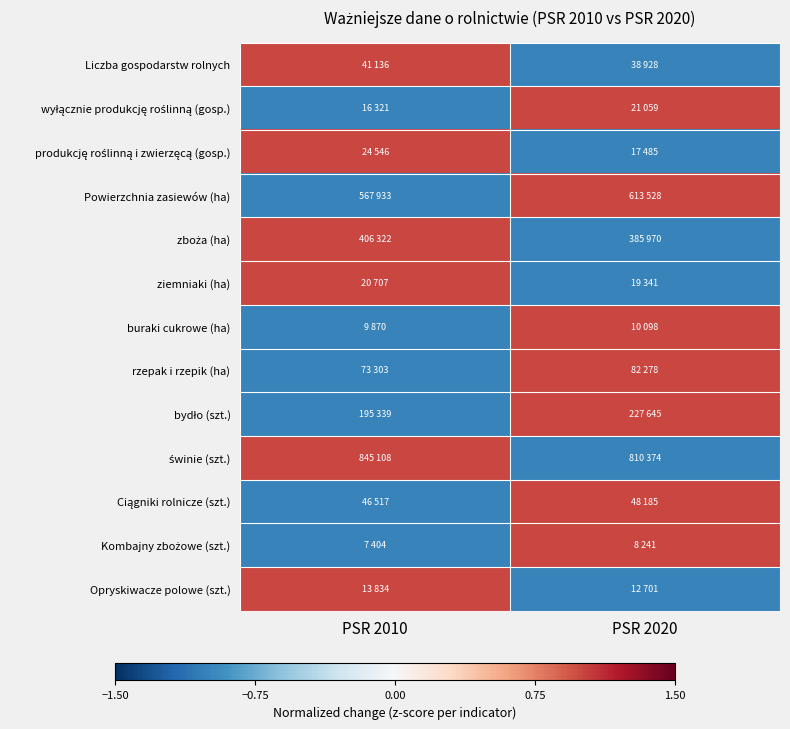

At how many categories does at least one series exceed 0?

2